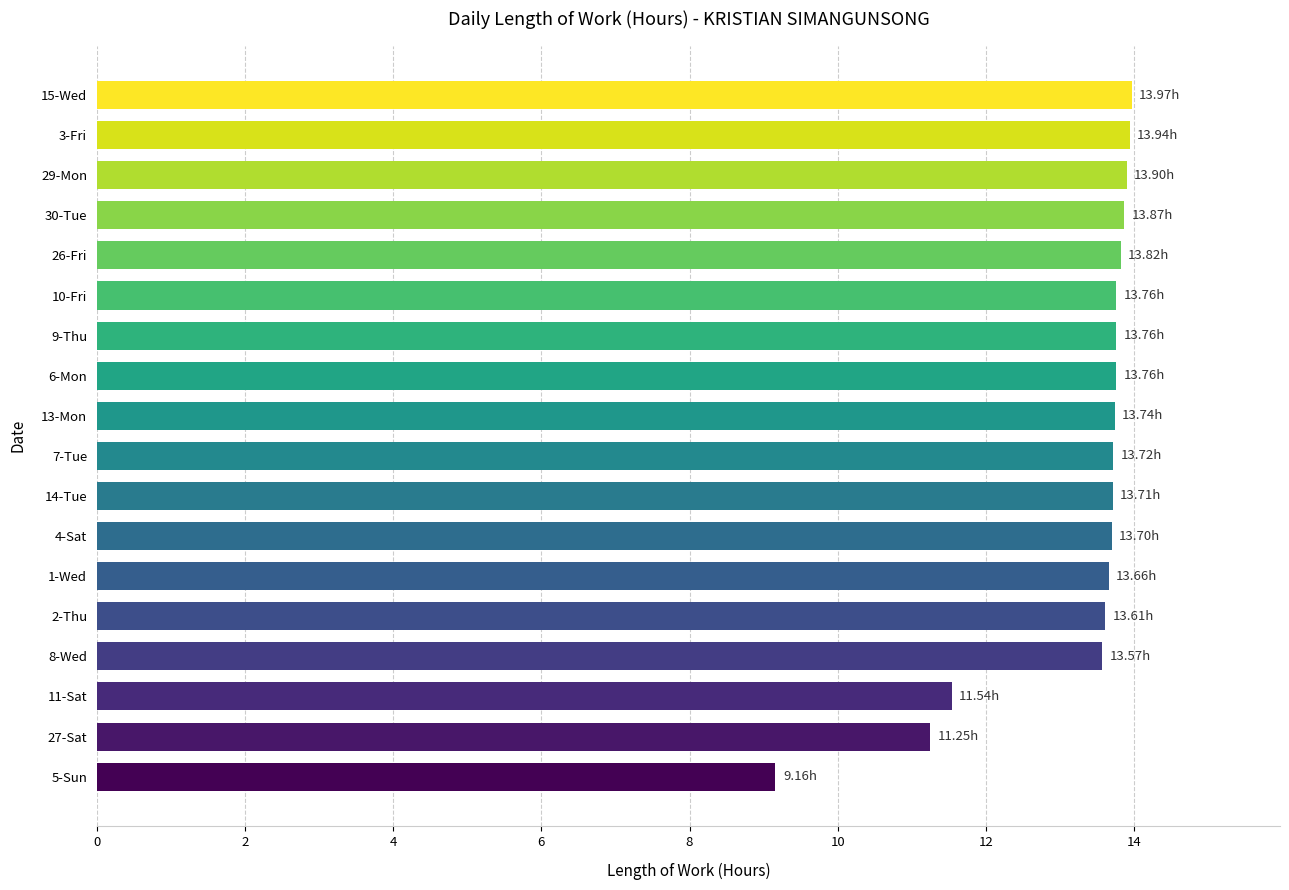

What is the average value?

13.2